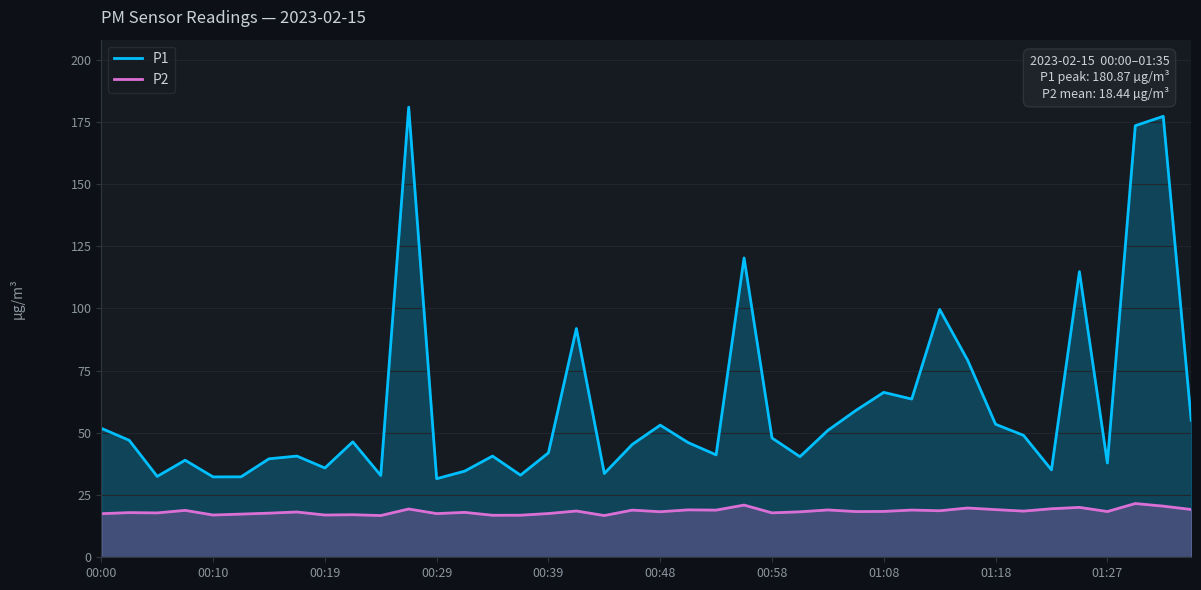

What is the total value across all series at 11?

200.3